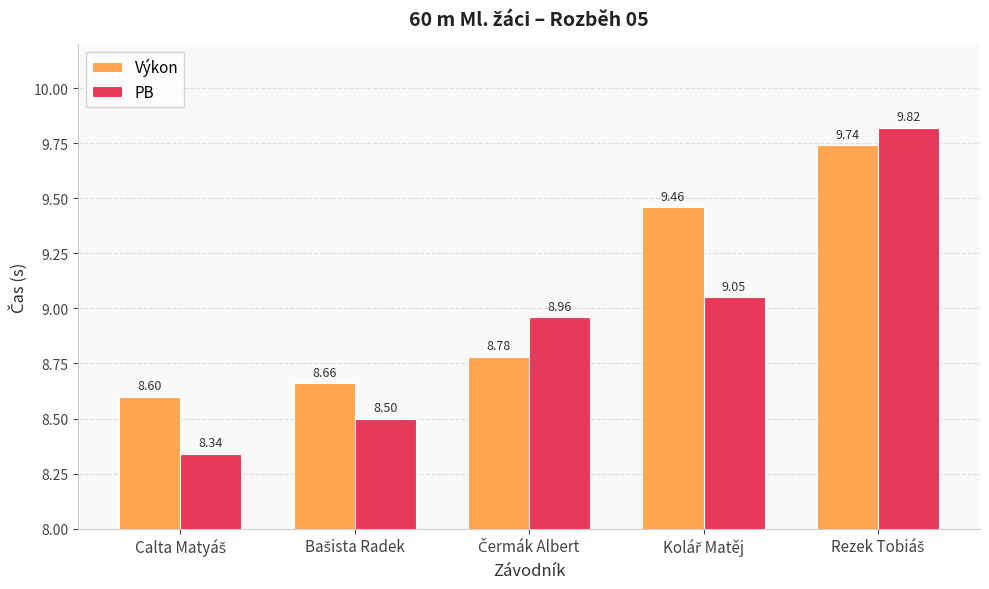

At how many categories does at least one series exceed 8?

5